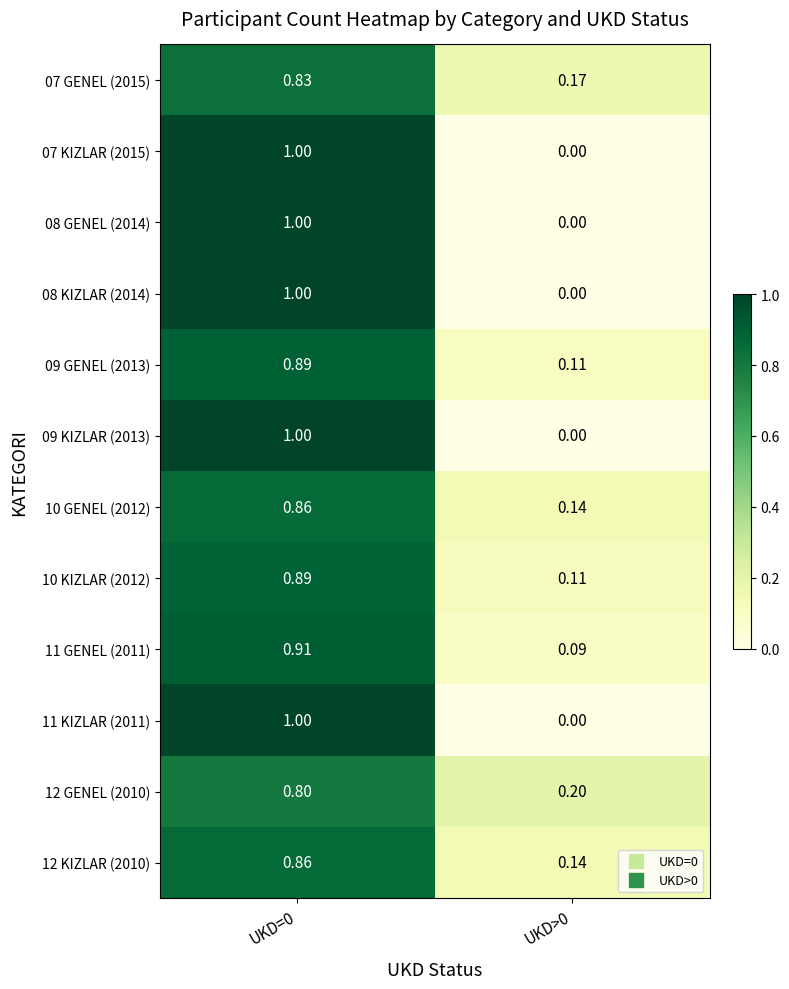

Count the number of categories in the chart.

2